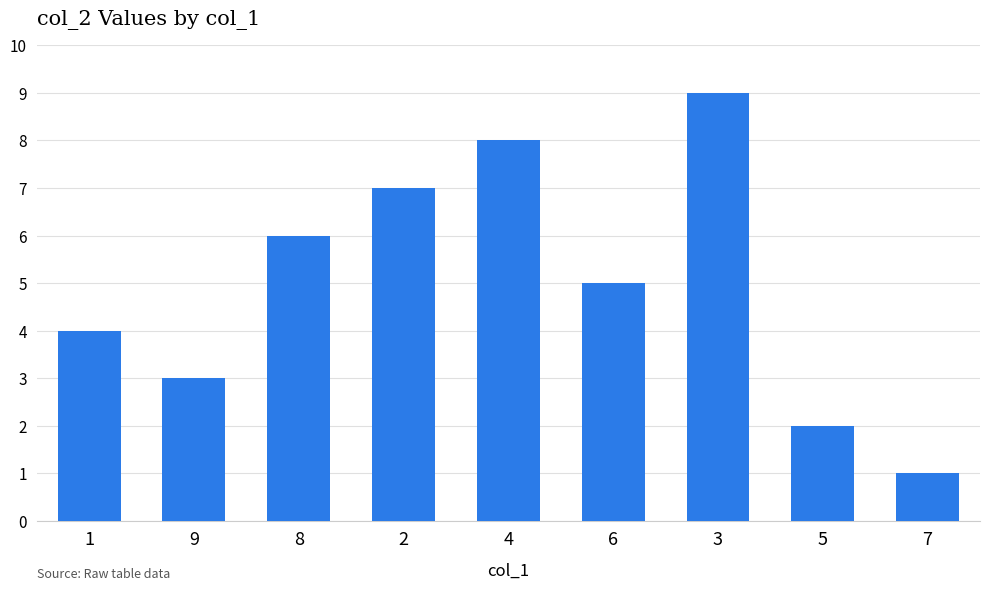

How many bars are there in total?

9